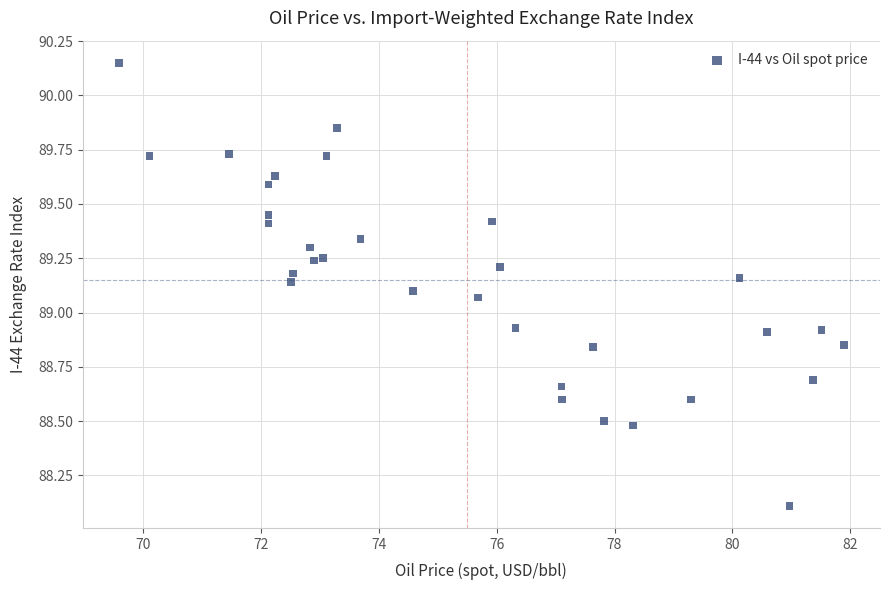

What is the range of X values (max minus min)?

12.3